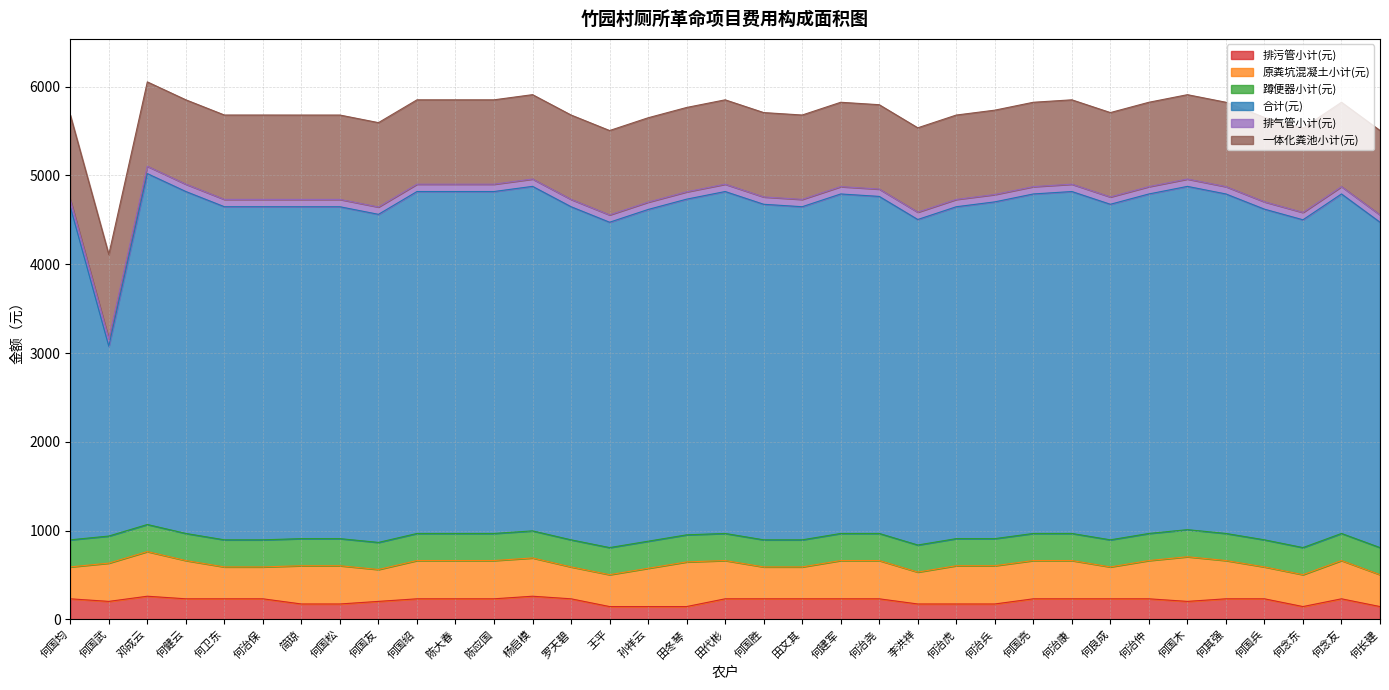

At which label does 排污管小计(元) first exceed 232?

何国均